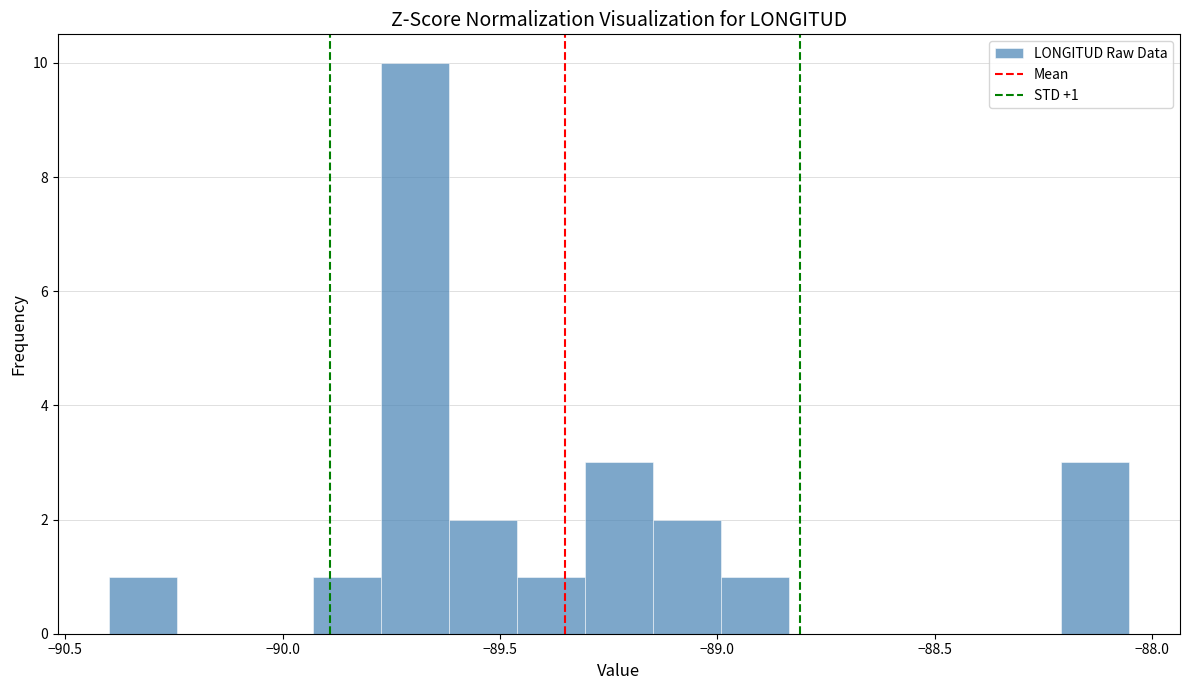

Around what value on the x-axis is the tallest bar? Give the approximate position of its centre, as read against the axis.

-89.70